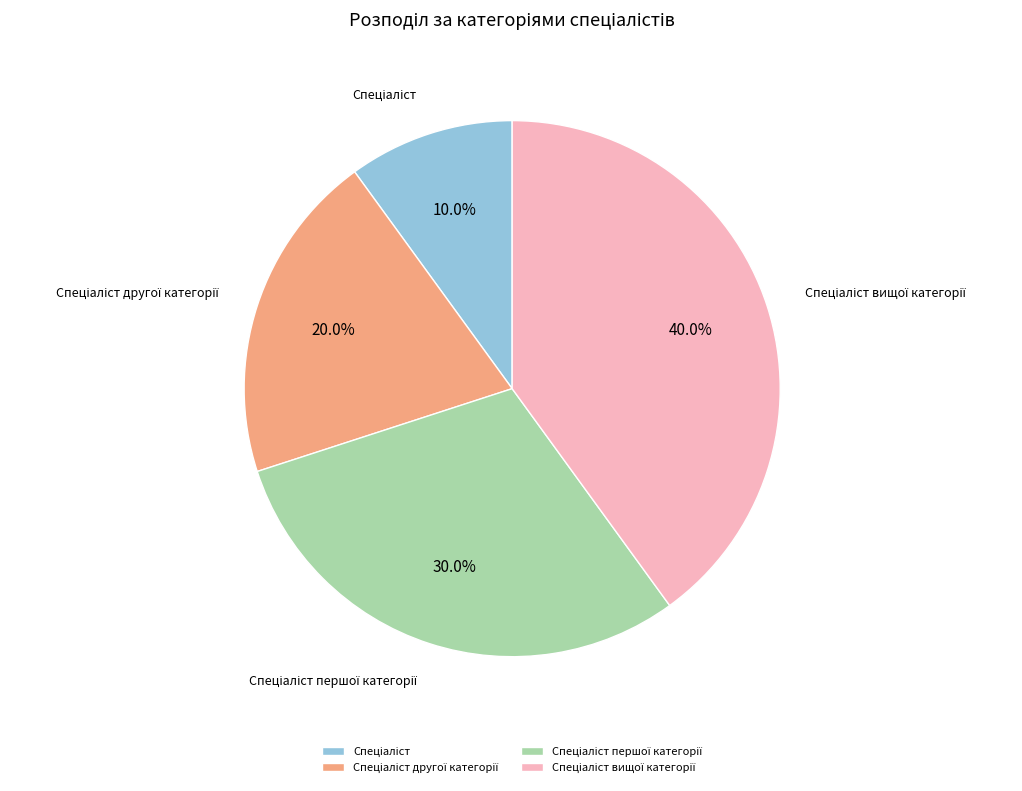

Is there a majority slice in this chart?

No